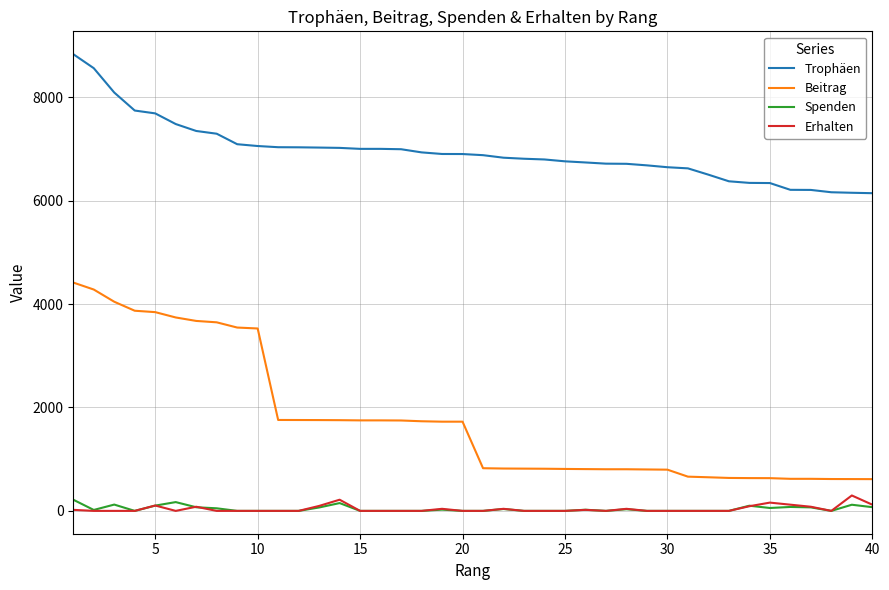

What is the minimum value for Trophäen?

6143